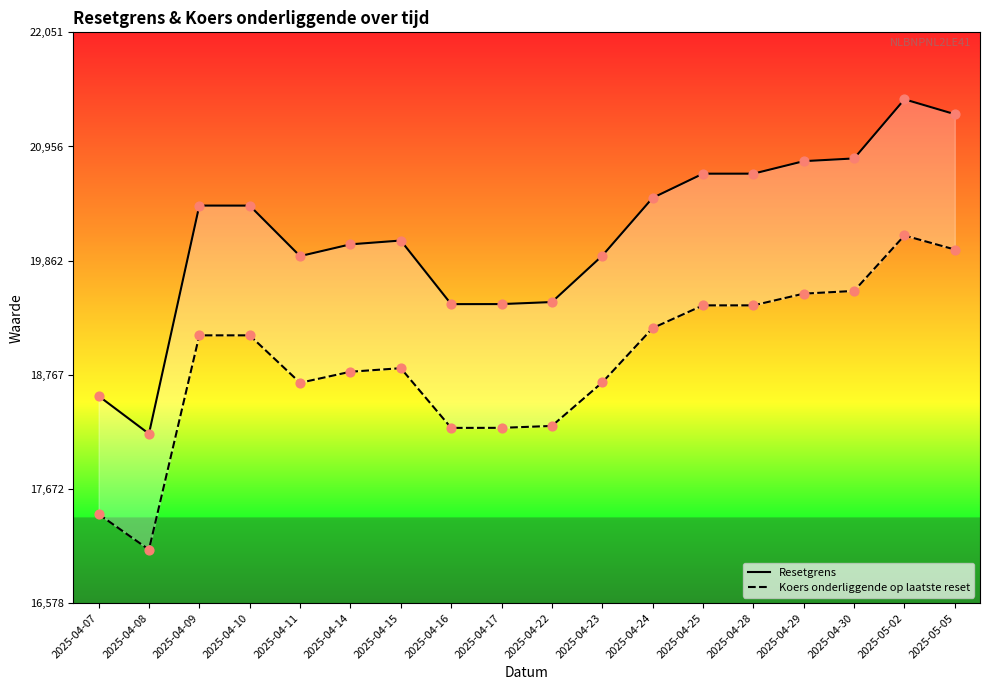

What are all the series names shown in the legend?

Resetgrens, Koers onderliggende op laatste reset